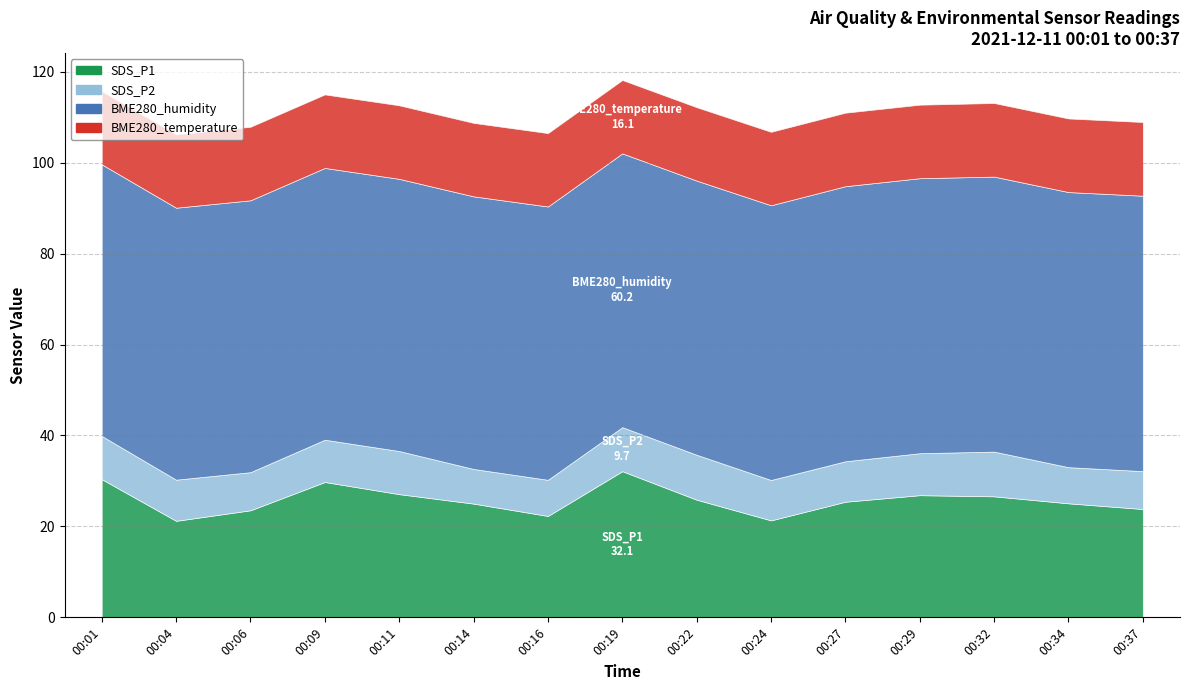

True or false: BME280_temperature and BME280_humidity cross at least once.

False